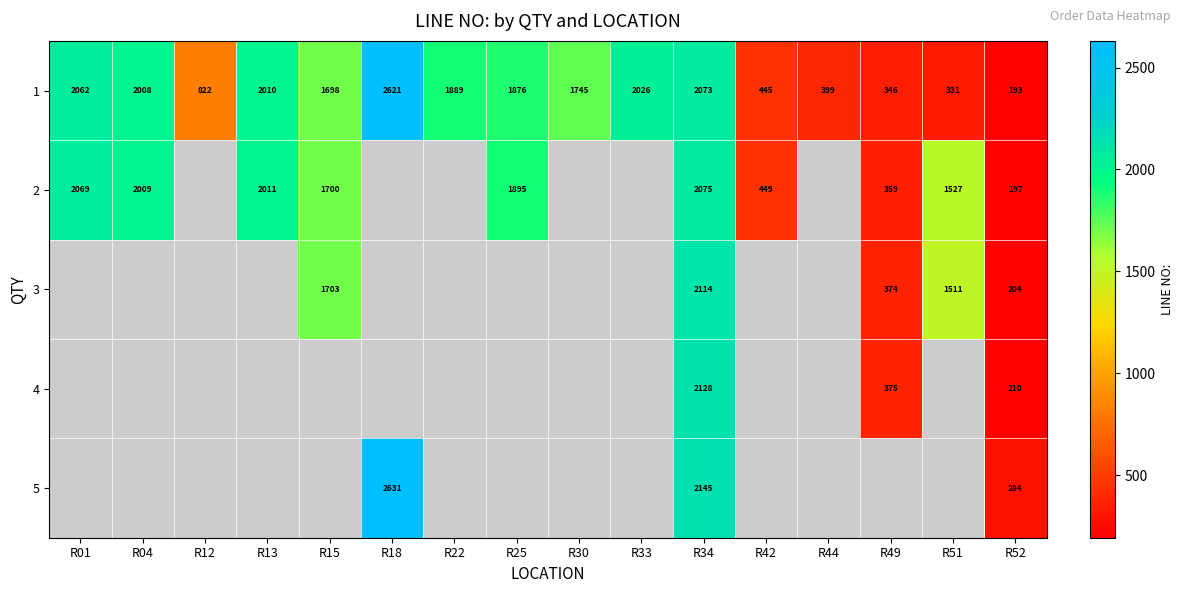

Where is 1 nearest to the value 1407?

R15